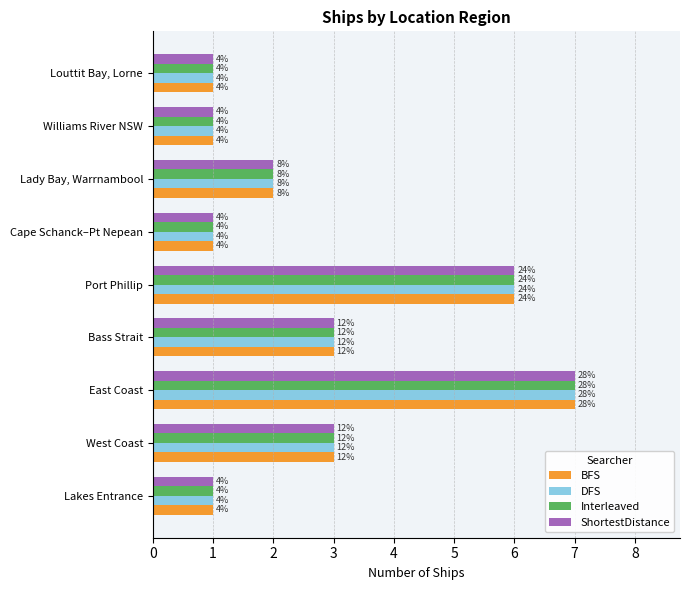

What are all the series names shown in the legend?

BFS, DFS, Interleaved, ShortestDistance